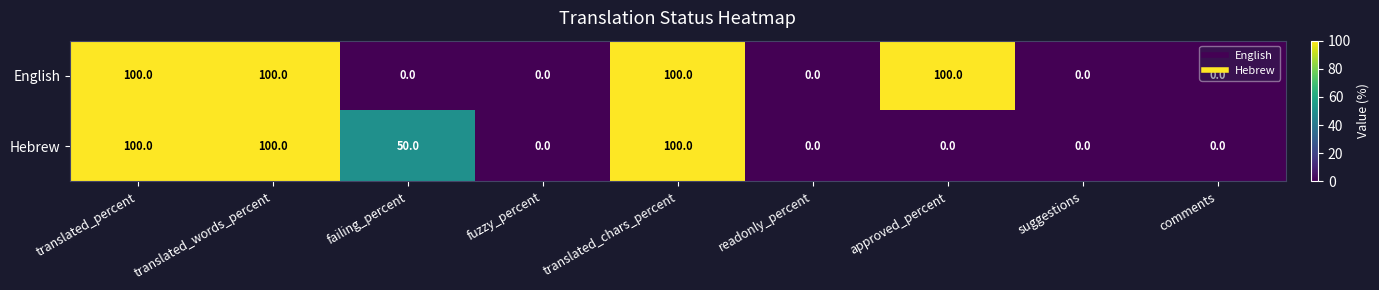

What is the average value of the English series?

44